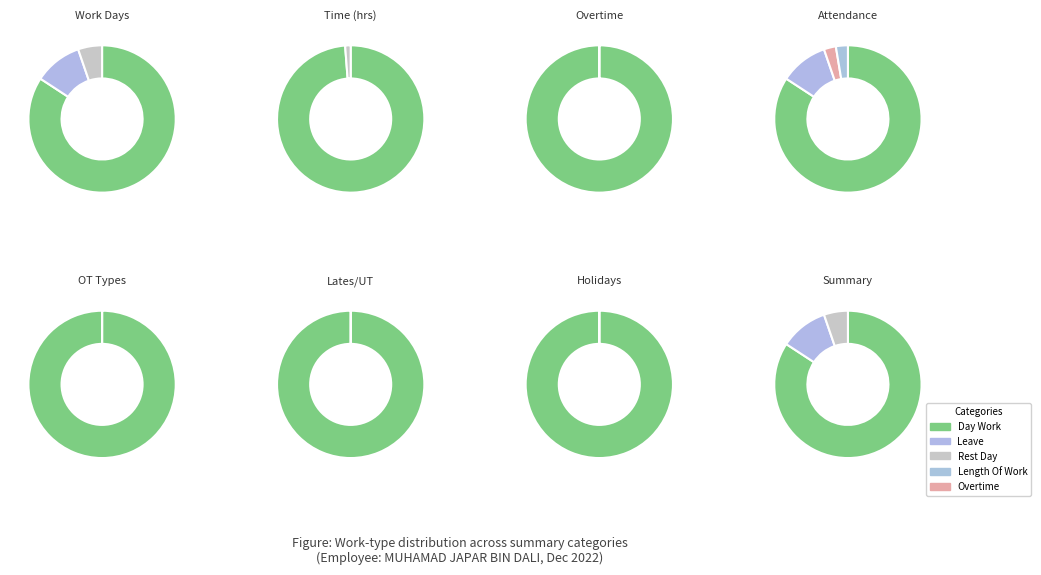

Which category has the smallest portion of the pie?

Over Time 1.5